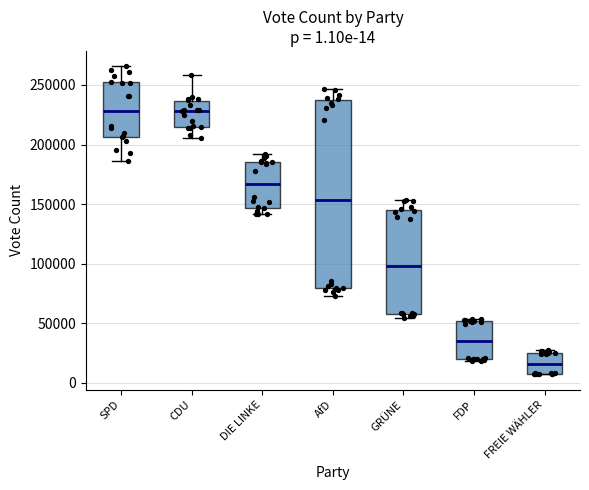

Which box is the tallest, from its lower edge to its upper edge?

AfD